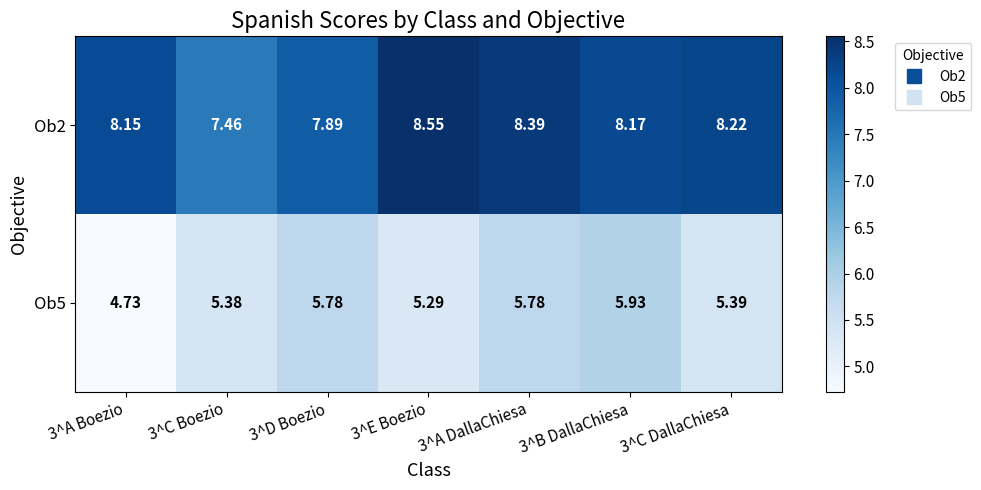

Between 3^A Boezio and 3^D Boezio, which series saw the biggest shift?

Ob5